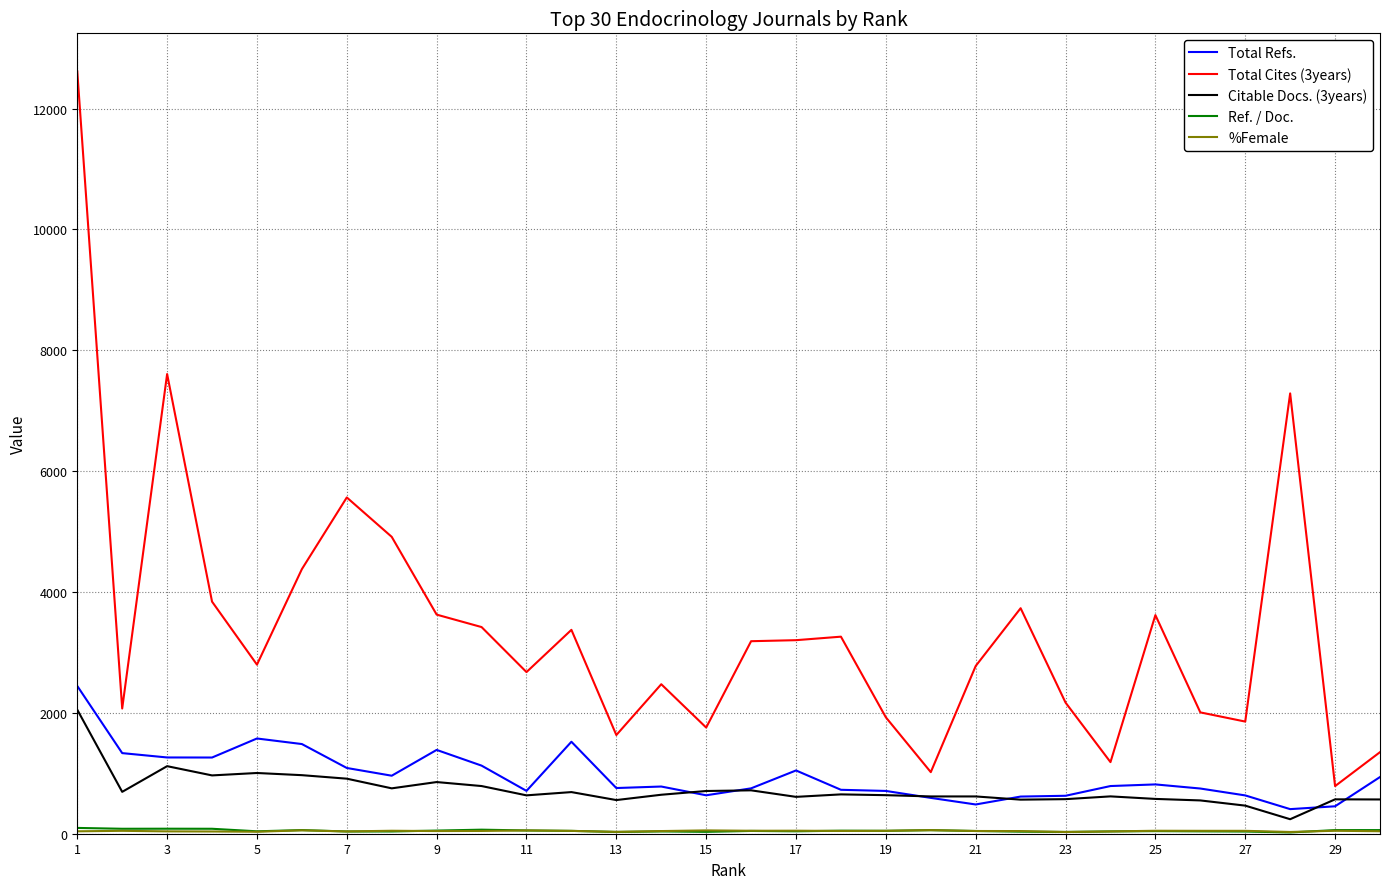

True or false: Total Cites (3years) and Total Refs. intersect in this chart.

False